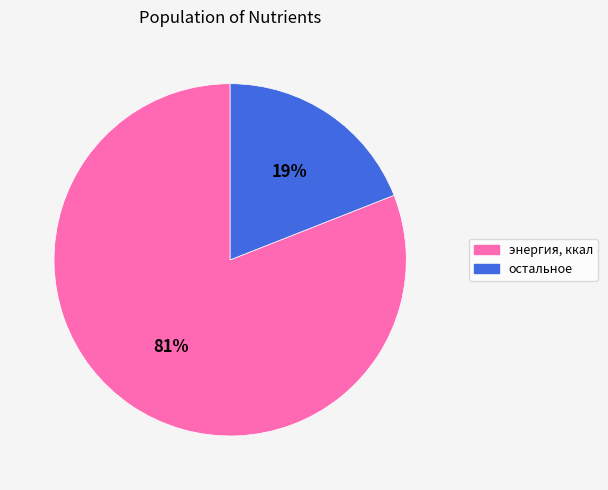

Does any single category account for the majority?

Yes